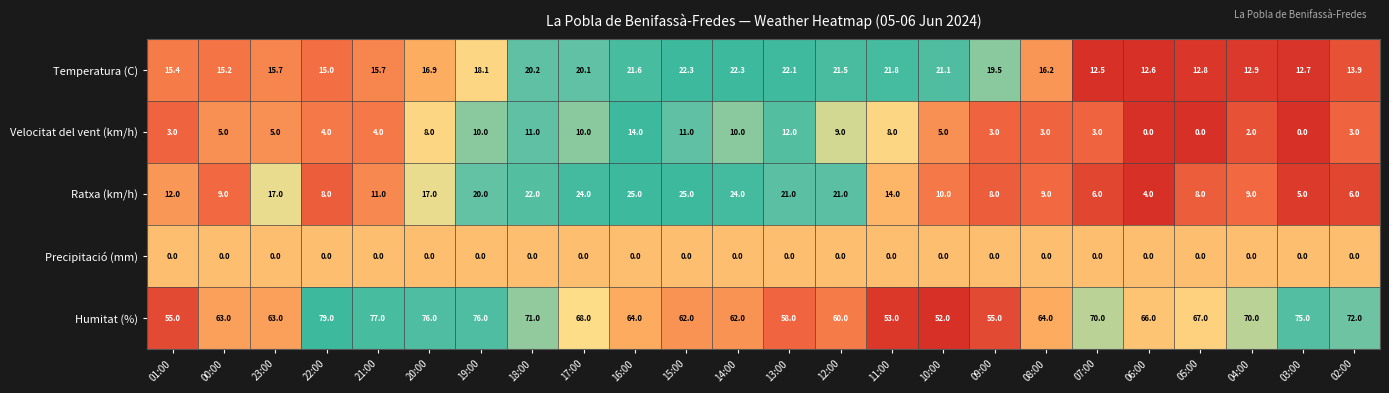

True or false: Ratxa (km/h) has a value of 8.0 at 05:00.

True